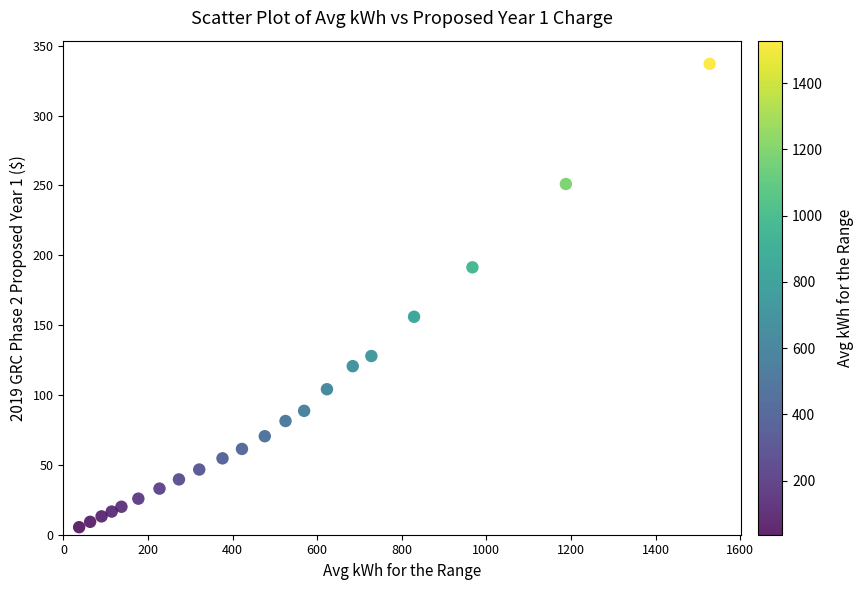

What is the range of X values (max minus min)?

1491.0